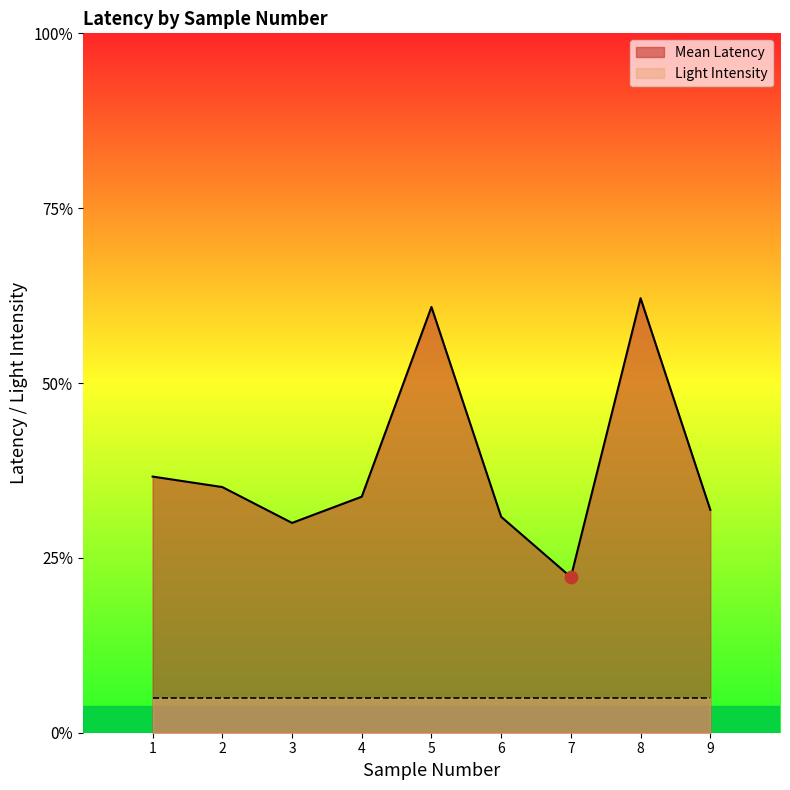

Which has a higher value, 9 or 7?

9